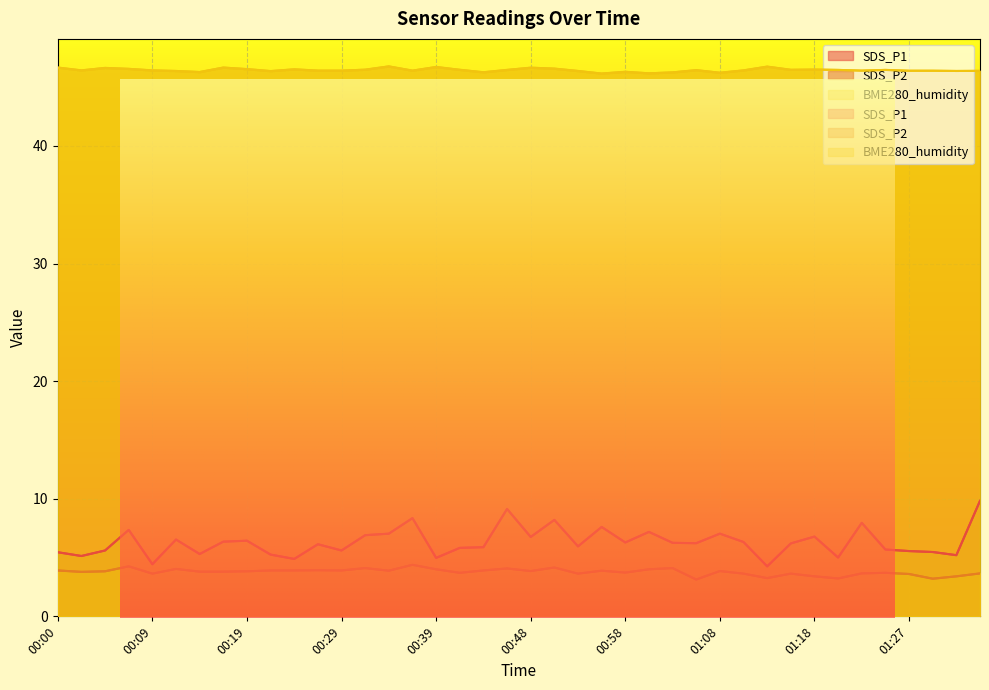

What is the label of the 4th point from the left?

00:07